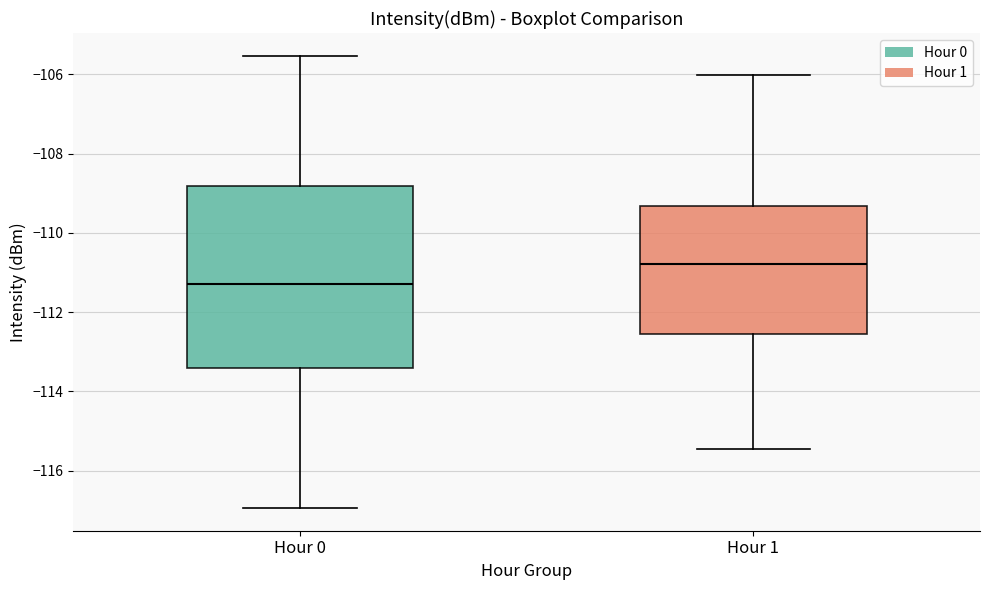

Reading left to right, transcribe this box plot: for each box, give where its median line is, the range the box spans, and where its two whiskers end, as read against the y-axis. The values are not printed on the chart, so give them approximately, as read against the axis.

Hour 0: median -111.2, box -113.4 to -108.8, whiskers -117.0 to -105.6
Hour 1: median -110.8, box -112.6 to -109.4, whiskers -115.4 to -106.0